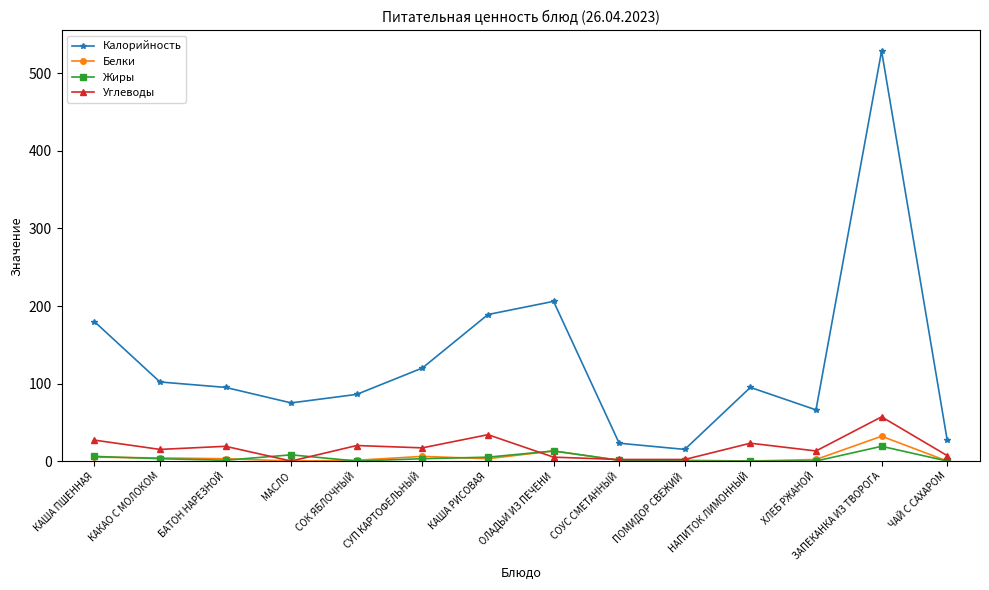

True or false: Калорийность has more than 1 interior local peaks.

True